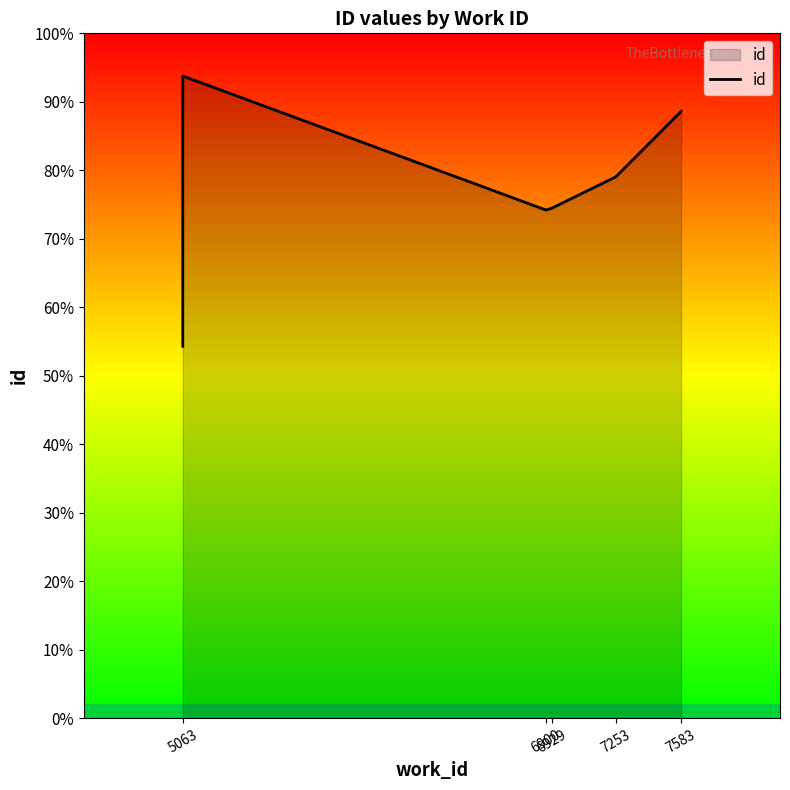

How many distinct data groups are displayed?

1